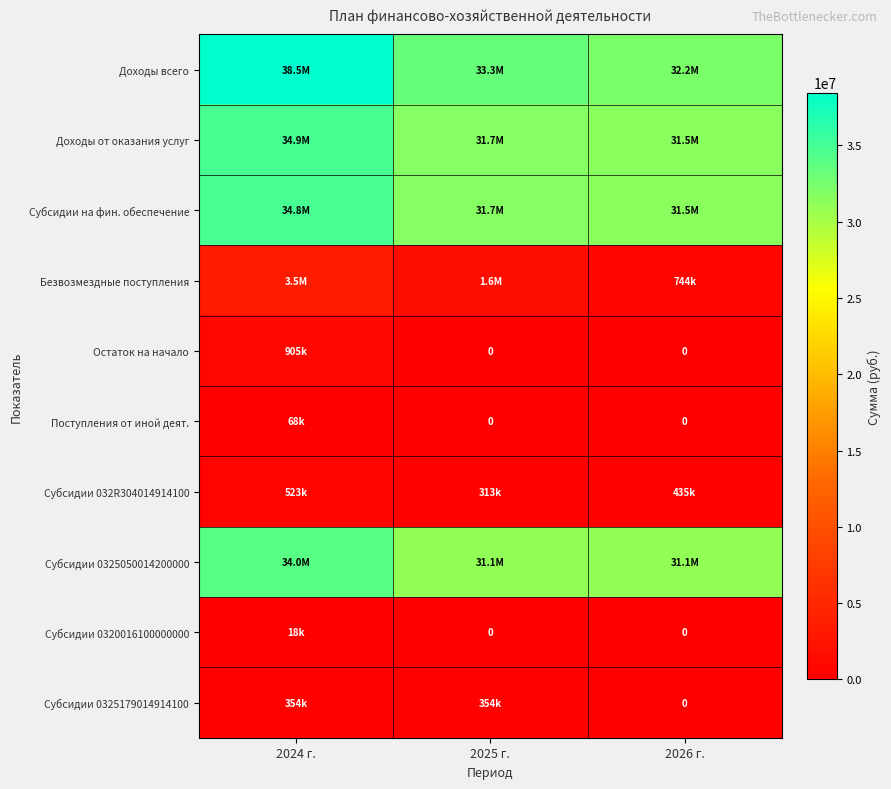

Rank the series at 2025 г. from highest to lowest value.

Доходы всего, Доходы от оказания услуг, Субсидии на фин. обеспечение, Субсидии 0325050014200000, Безвозмездные поступления, Субсидии 0325179014914100, Субсидии 032R304014914100, Остаток на начало, Поступления от иной деят., Субсидии 0320016100000000